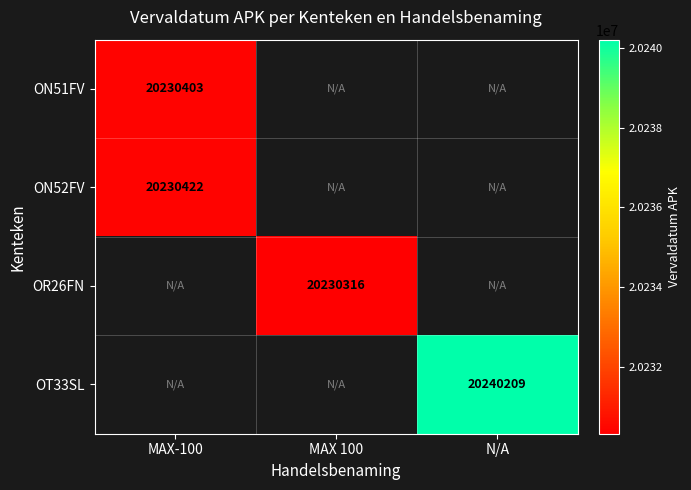

The OR26FN series shows 20230316 at MAX 100. True or false?

True